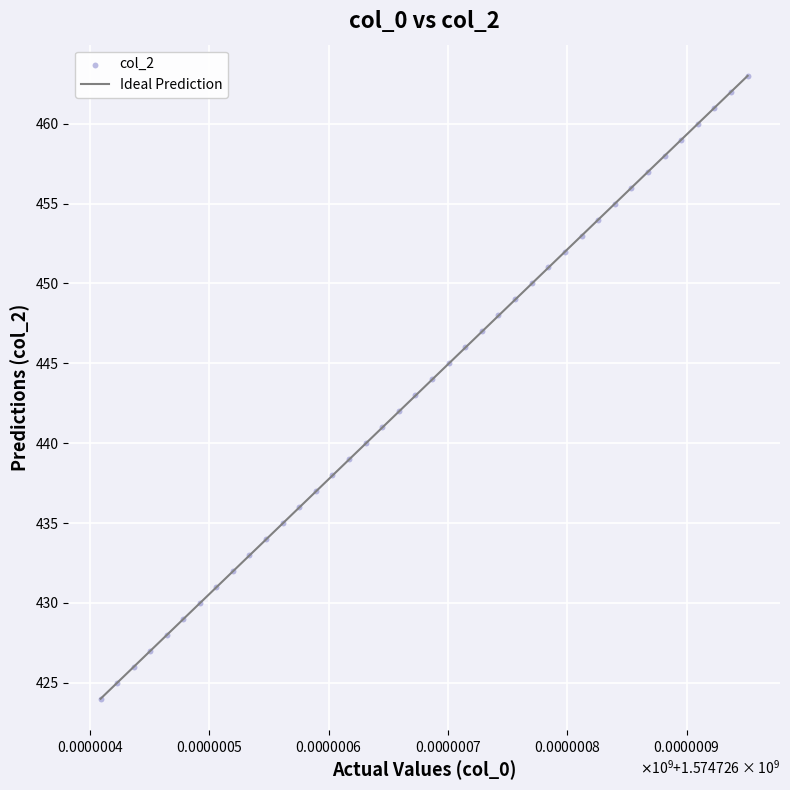

What is the range of Y values (max minus min)?

39